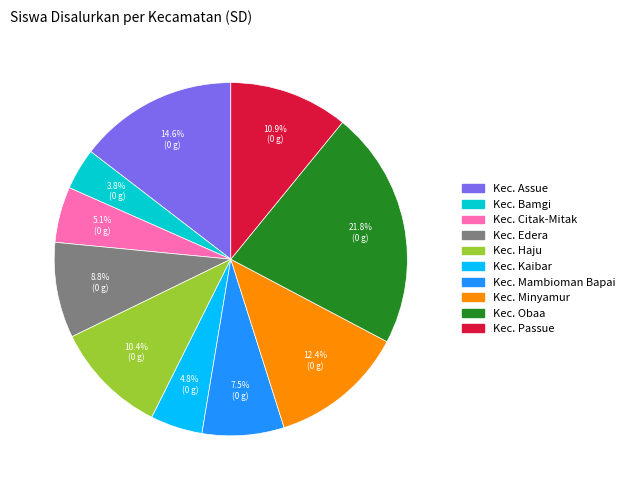

The Kec. Citak-Mitak slice represents 5% of the pie. True or false?

True